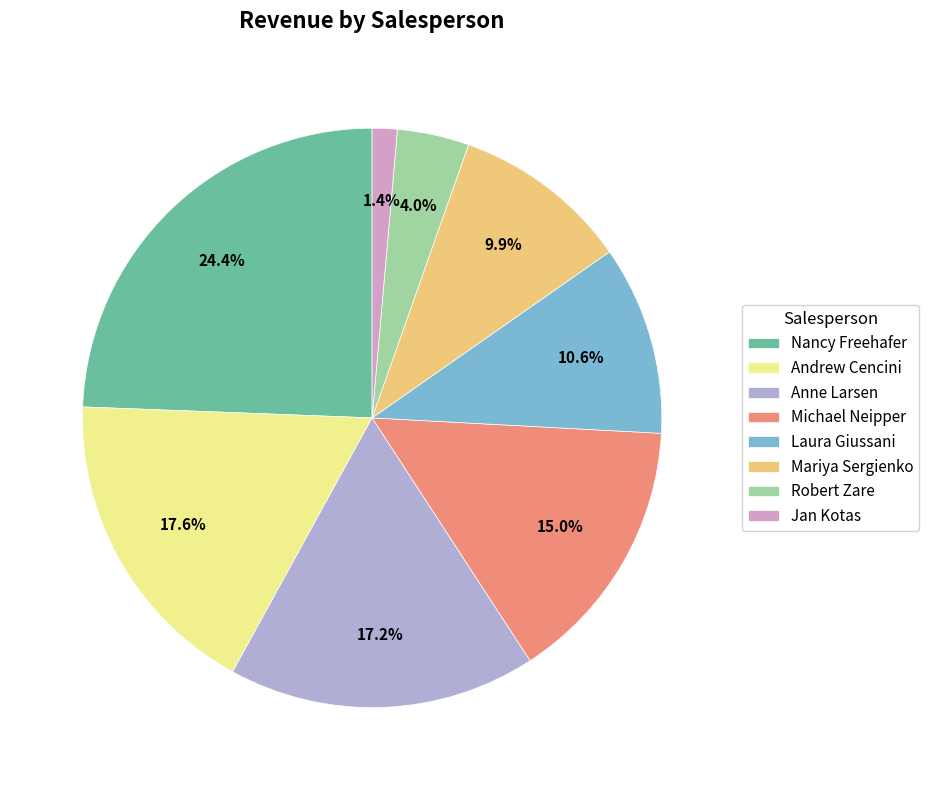

What percentage do Jan Kotas and Andrew Cencini together represent?

19.0%